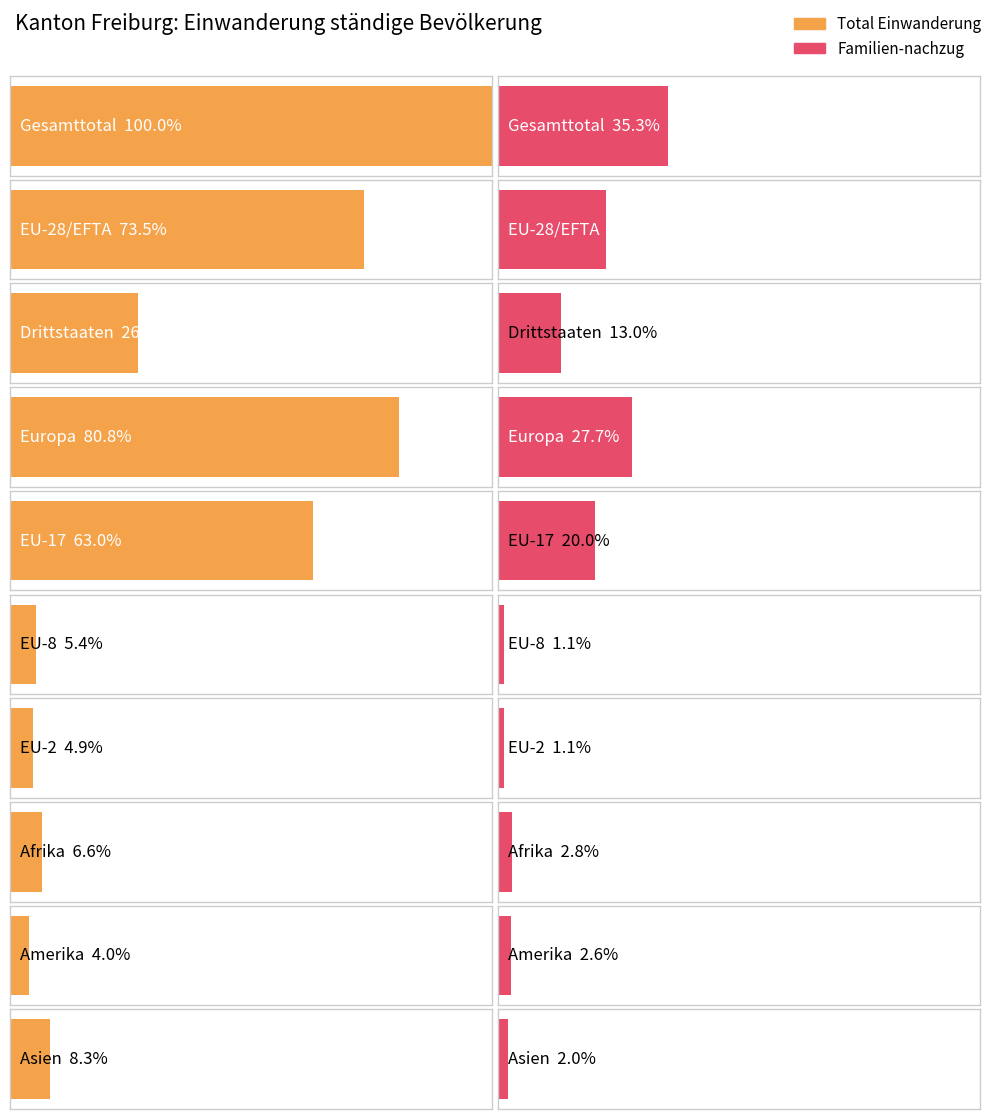

What is the label of the 6th bar from the right?

EU-17